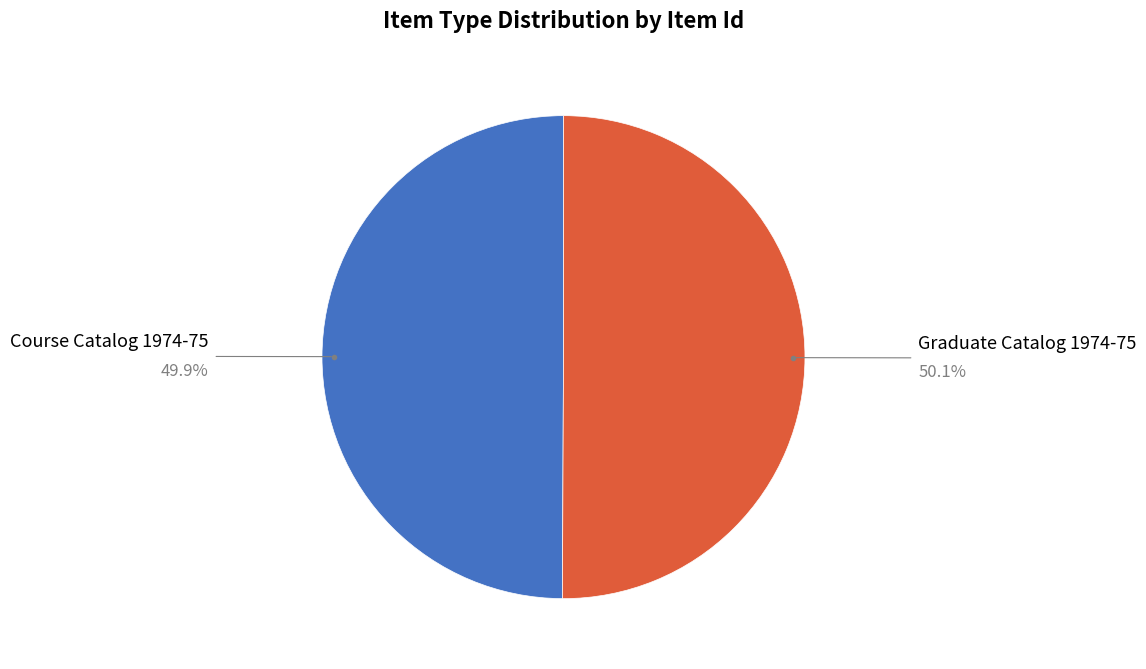

Do Graduate Catalog 1974-75 and Course Catalog 1974-75 together represent more than half of the pie?

Yes